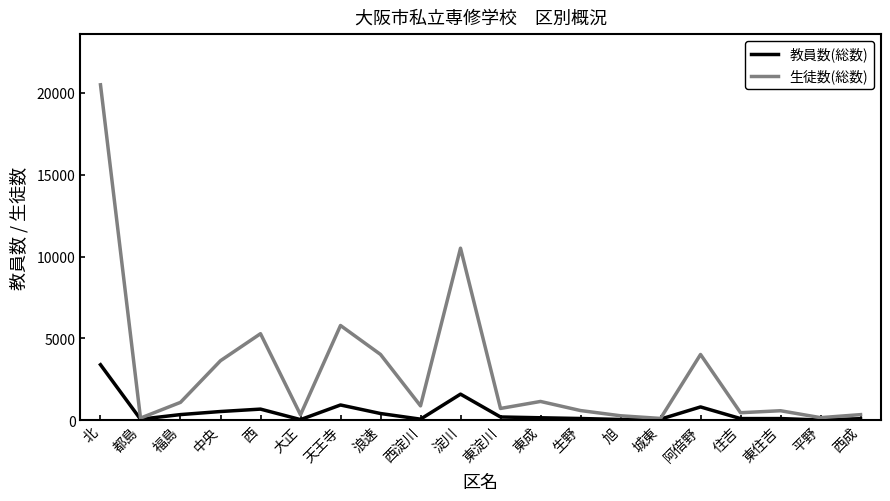

At which label does 生徒数(総数) reach its peak?

北